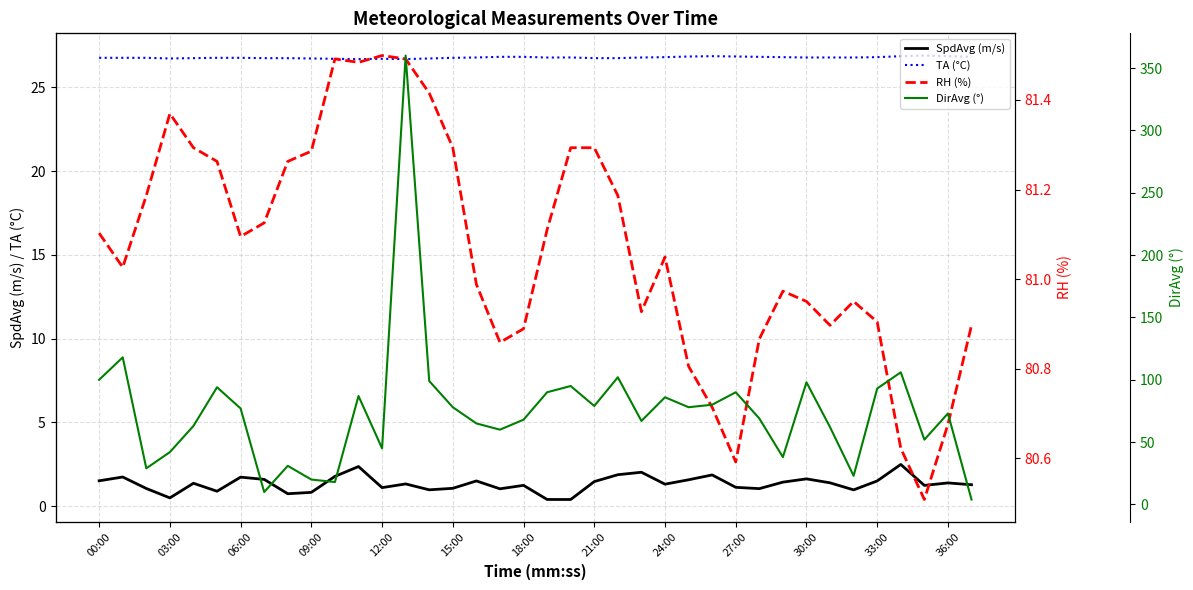

How many data points in SpdAvg (m/s) are less than 1?

8